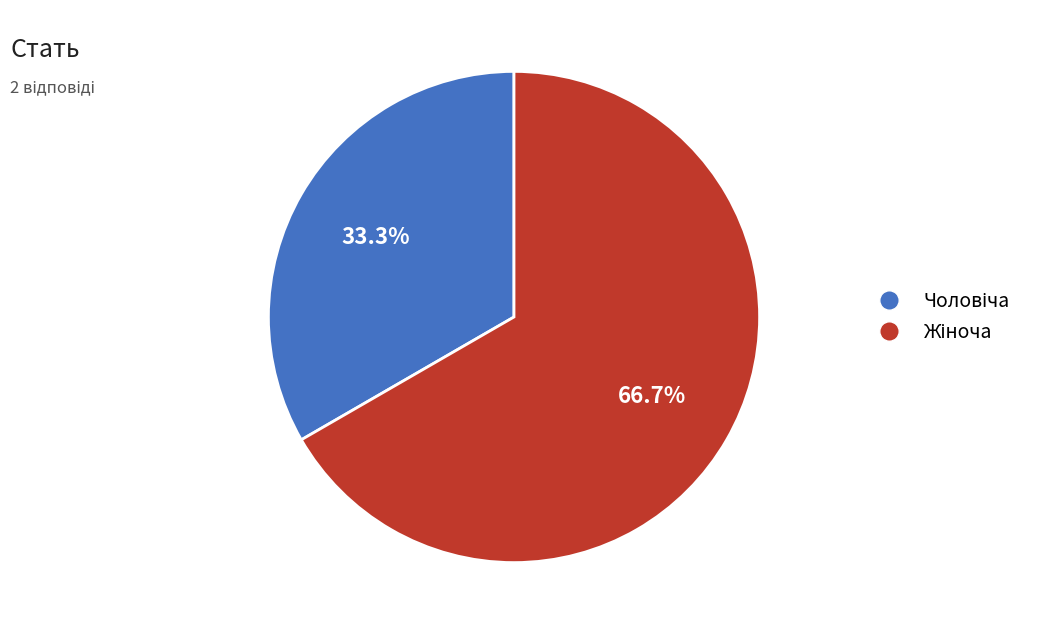

Is there a majority slice in this chart?

Yes